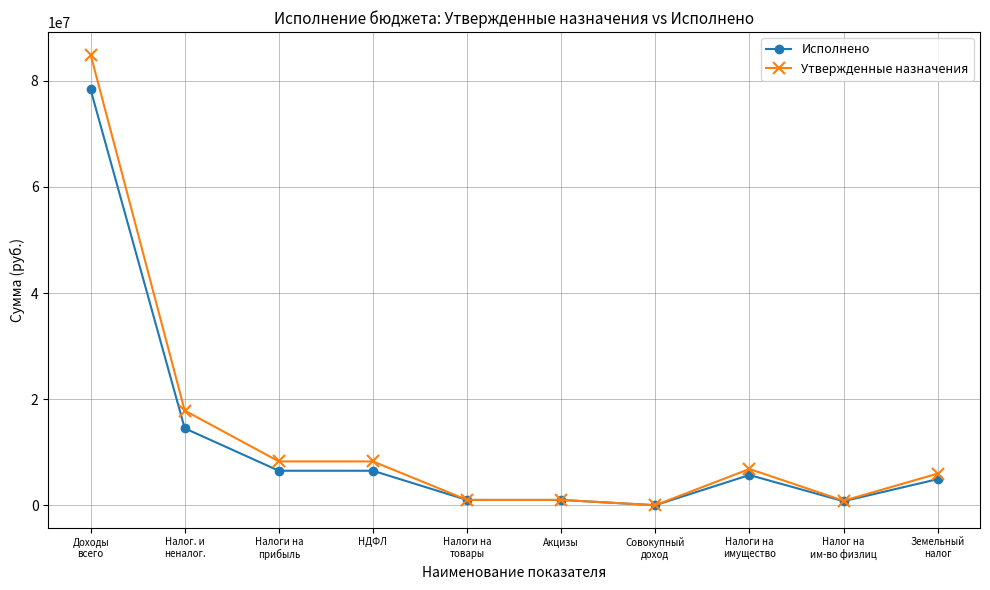

At which category does the chart reach its peak across all series?

Доходы
всего